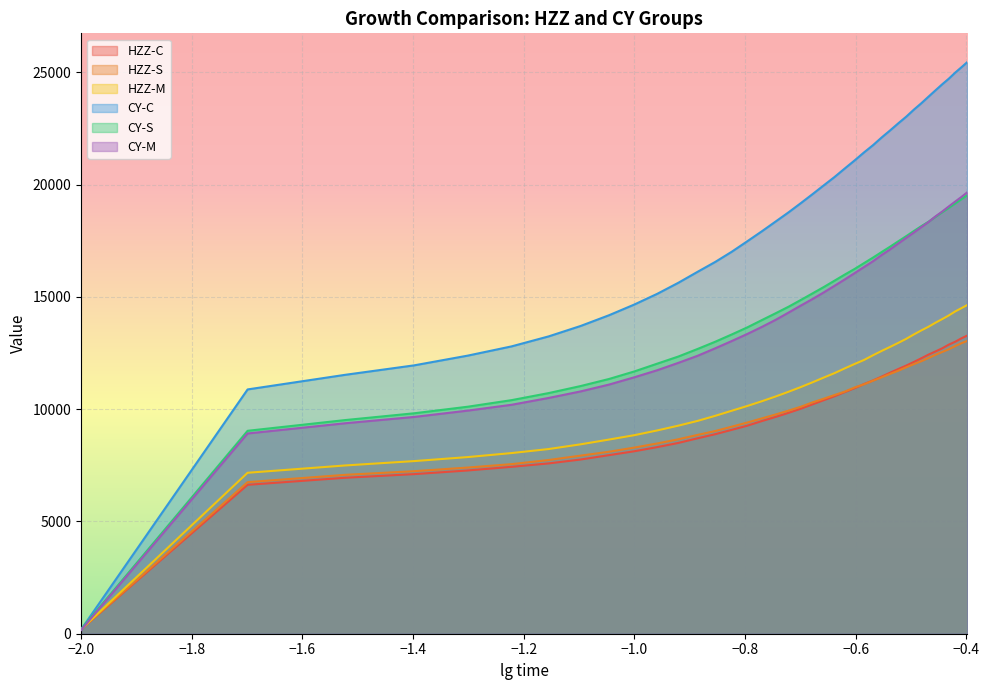

Which series has the largest total across all categories?

CY-C